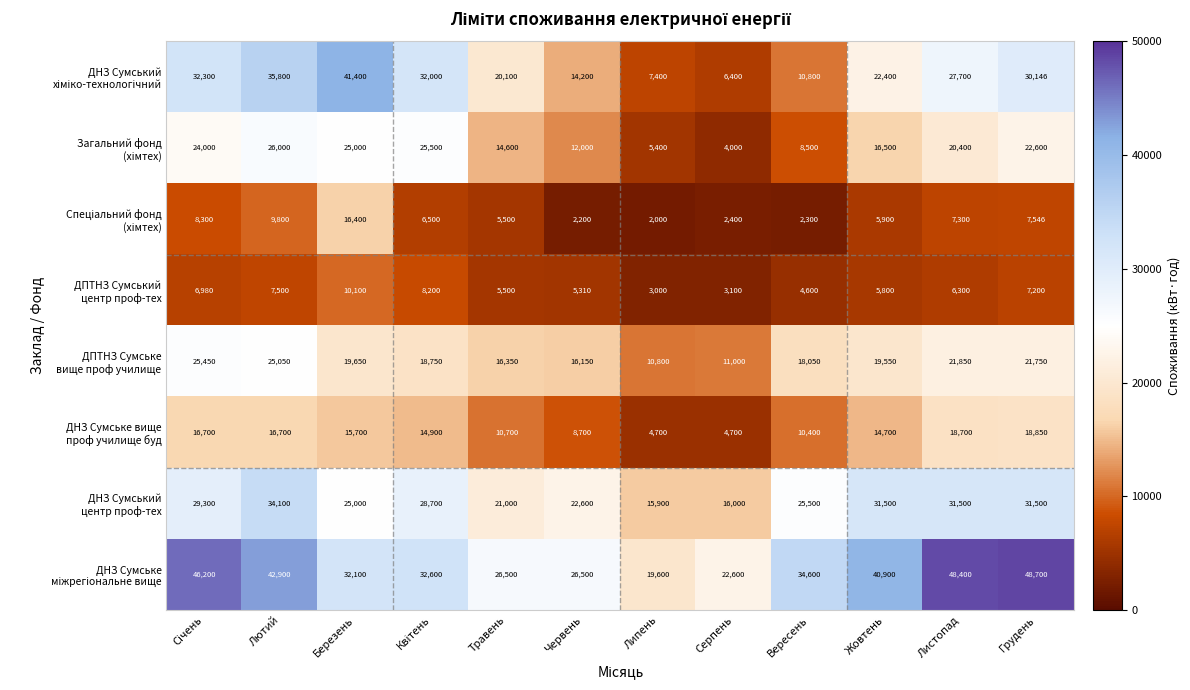

What is the spread (max minus min) of values at Травень?

21000